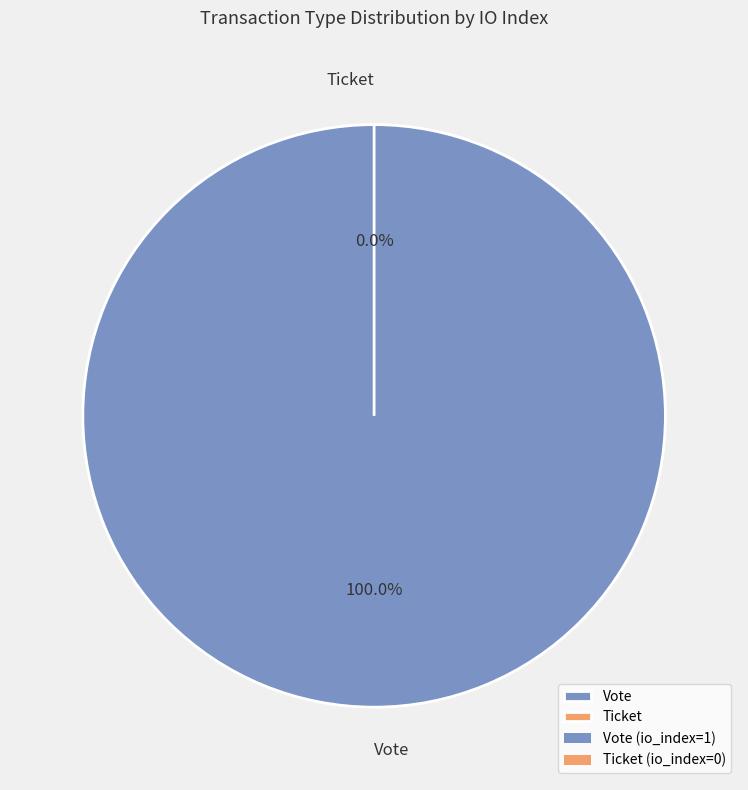

Which has a higher value, Ticket or Vote?

Vote